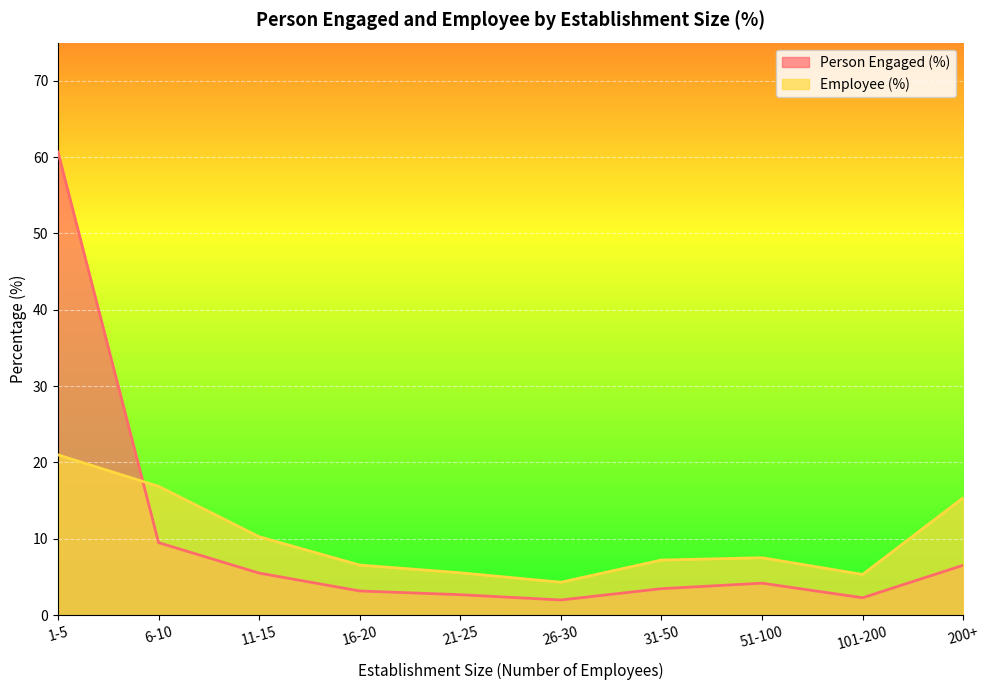

What is the total value across all series at 26-30?

6.3